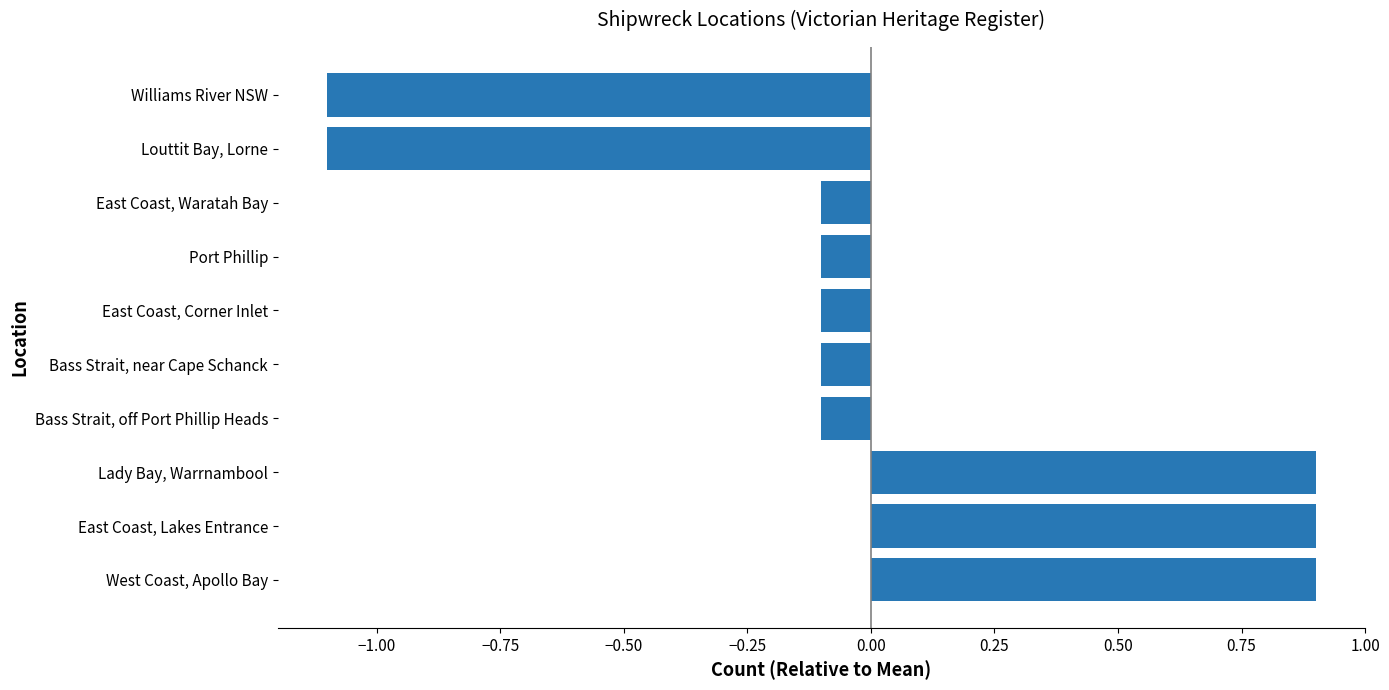

The value at West Coast, Apollo Bay is 1.2. True or false?

False